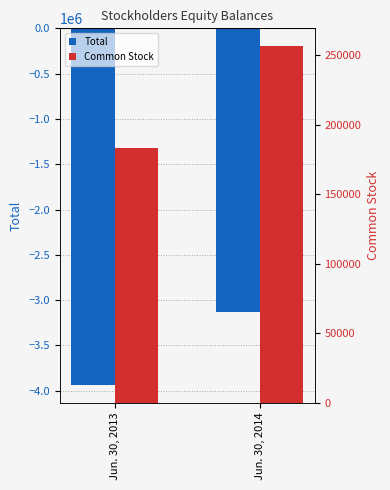

Rank the categories by Total value from highest to lowest.

Jun. 30, 2014, Jun. 30, 2013